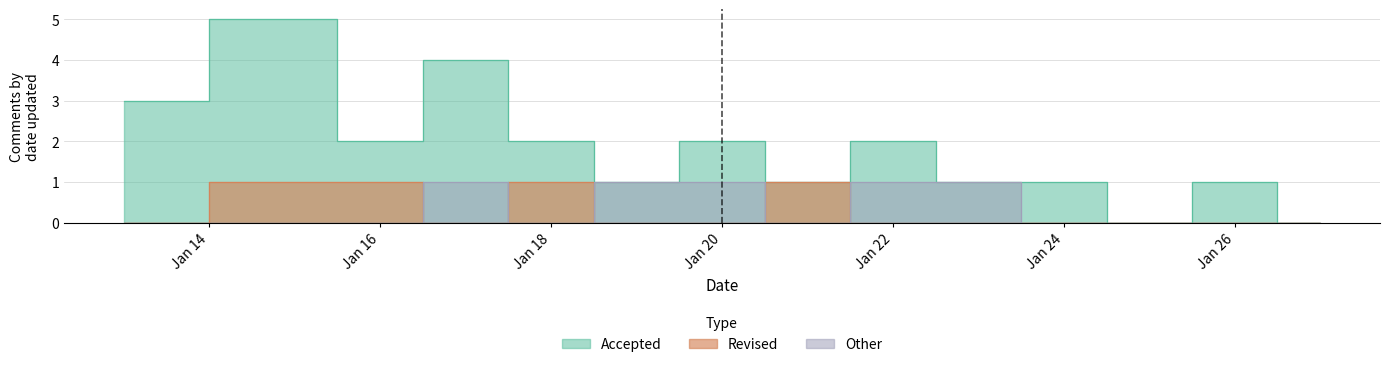

What is the difference between the highest and lowest values at Jan 16?

2